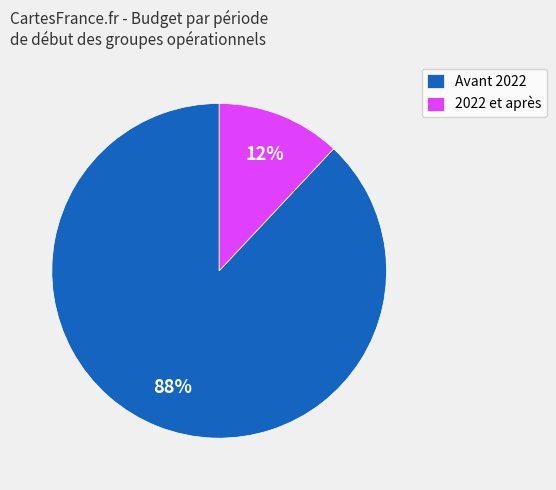

Which slice is the largest?

Avant 2022